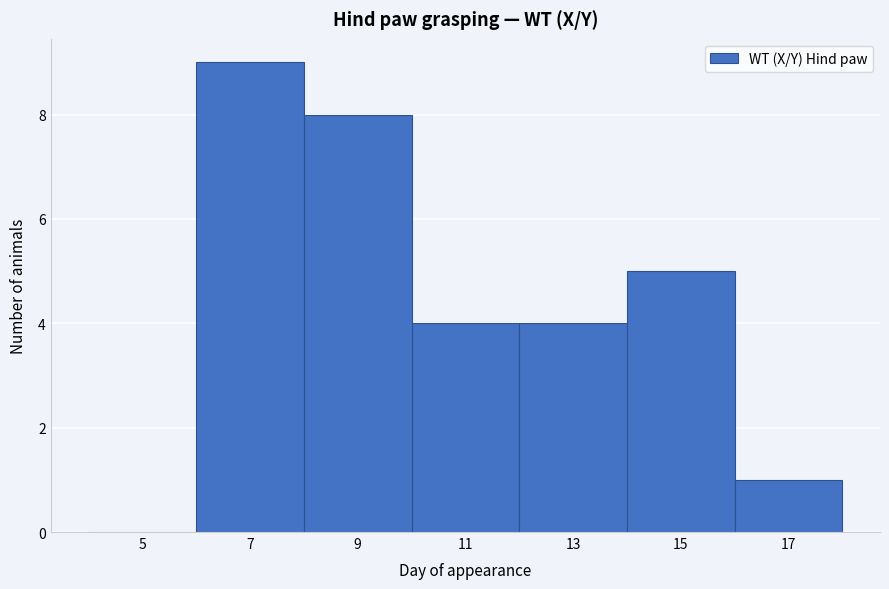

Reading left to right, list all the values displayed in this chart.

5=0	7=9	9=8	11=4	13=4	15=5	17=1